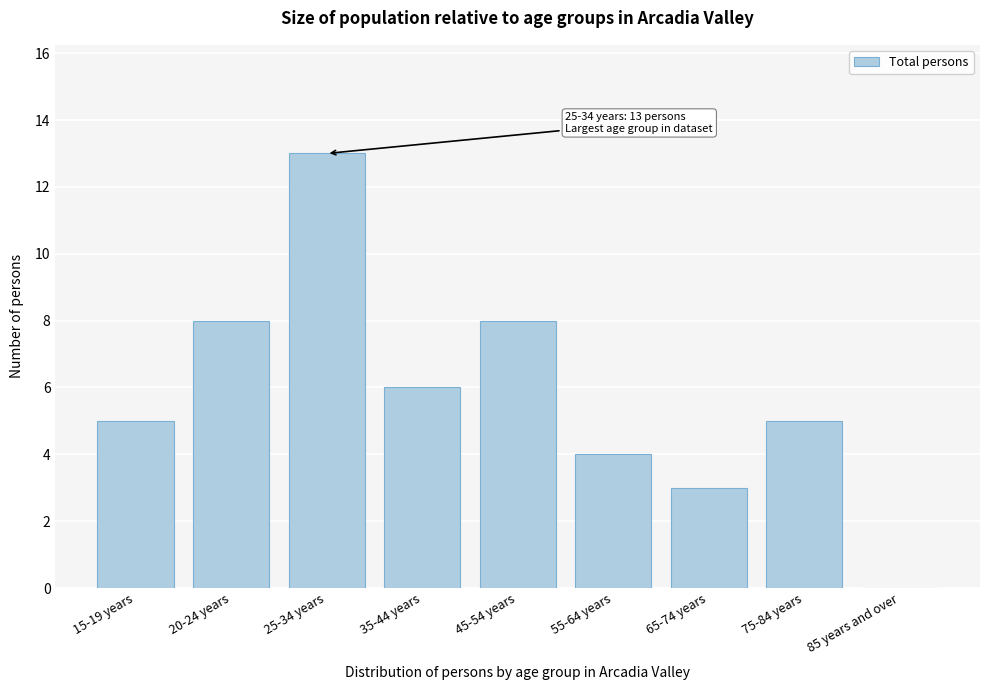

Reading right to left, transcribe all the data shown in this chart.

85 years and over=0	75-84 years=5	65-74 years=3	55-64 years=4	45-54 years=8	35-44 years=6	25-34 years=13	20-24 years=8	15-19 years=5